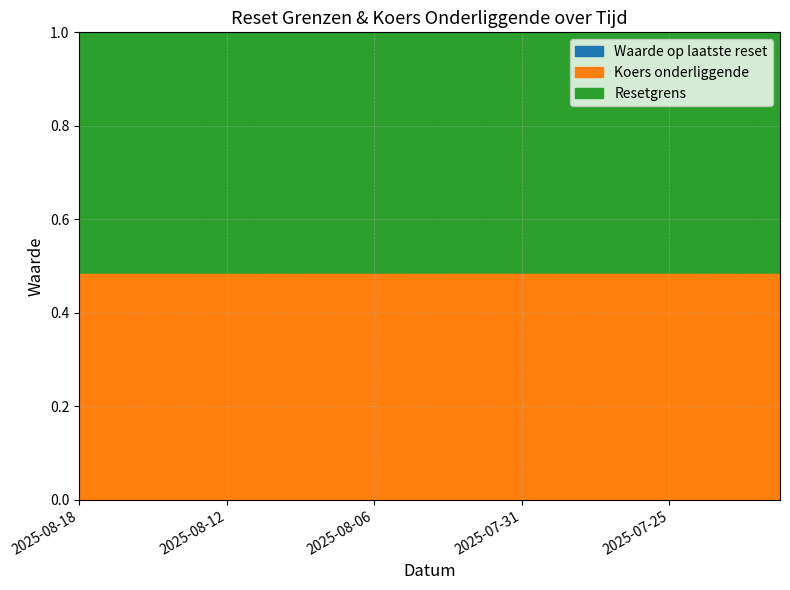

Which category has the lowest value across all series?

2025-08-18